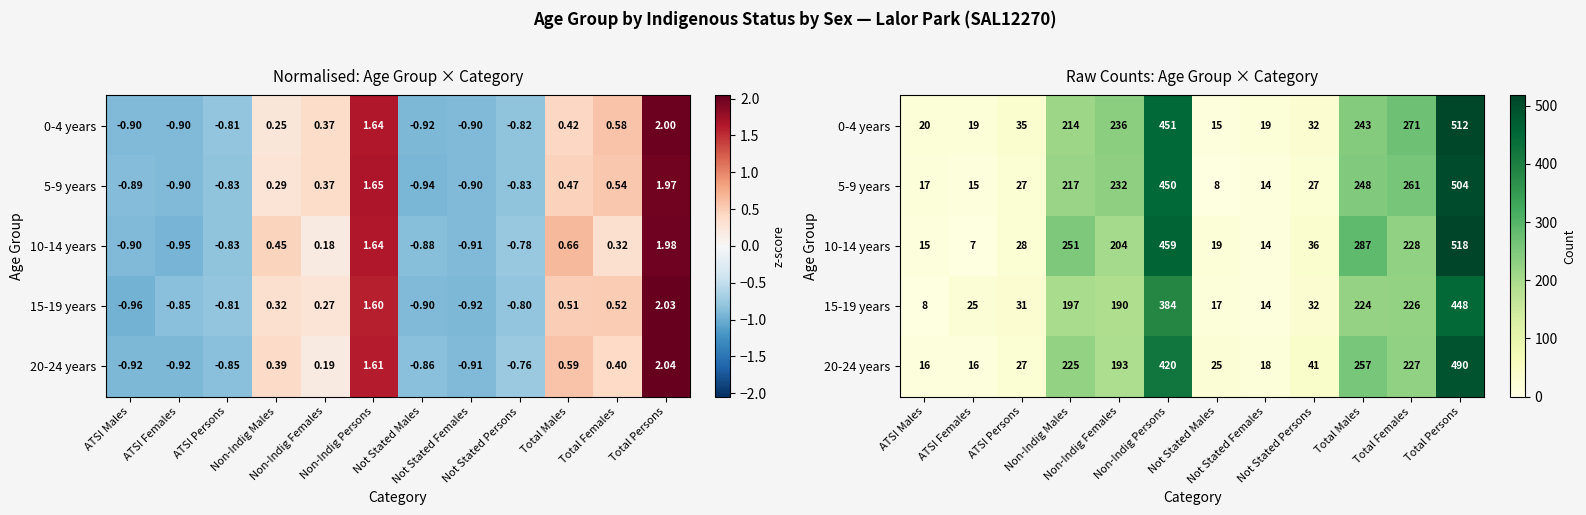

Rank the categories by 5-9 years value from lowest to highest.

Not Stated Males, Not Stated Females, ATSI Females, ATSI Males, ATSI Persons, Not Stated Persons, Non-Indig Males, Non-Indig Females, Total Males, Total Females, Non-Indig Persons, Total Persons